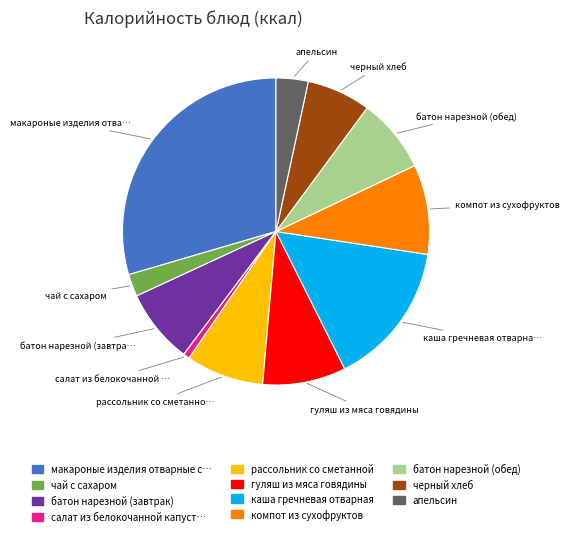

Is there a majority slice in this chart?

No